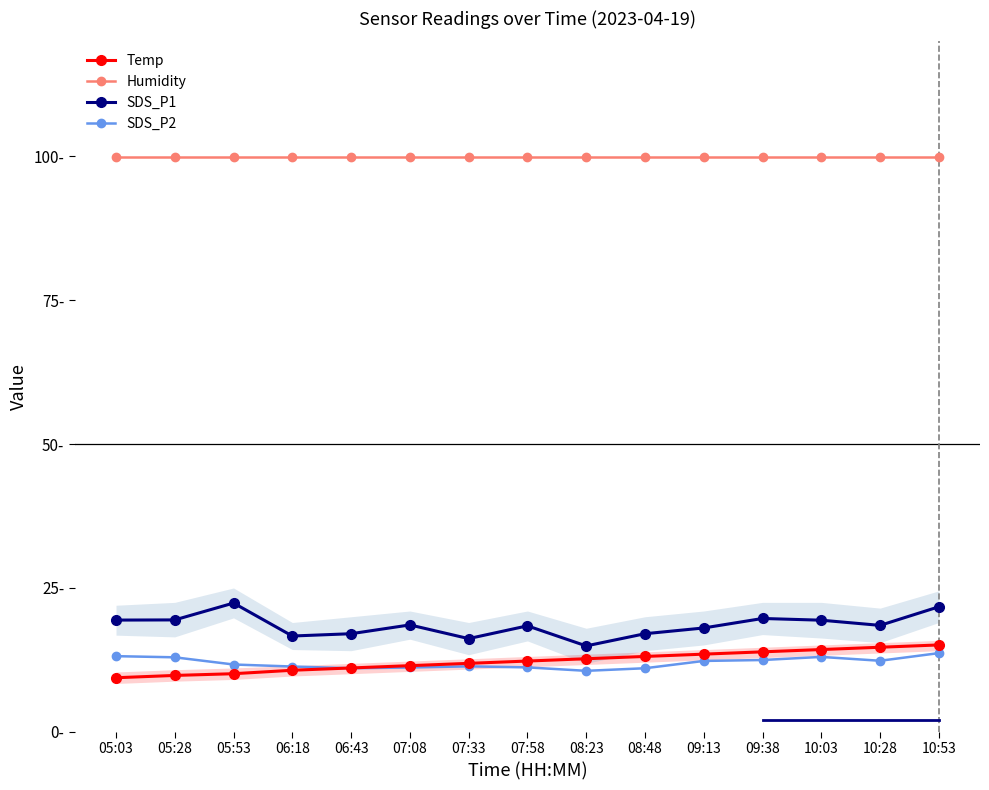

Where is Humidity nearest to the value 99?

05:03